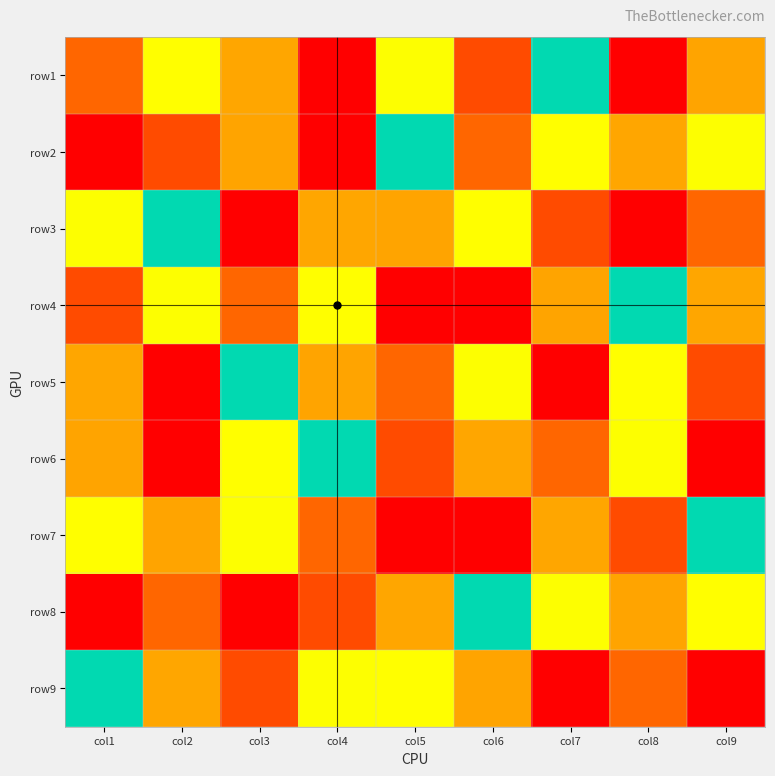

Reading left to right, transcribe all the data shown in this chart.

row1: col1=2	col2=6	col3=3	col4=1	col5=4	col6=8	col7=5	col8=9	col9=7
row2: col1=1	col2=8	col3=7	col4=9	col5=5	col6=2	col7=6	col8=3	col9=4
row3: col1=4	col2=5	col3=9	col4=3	col5=7	col6=6	col7=8	col8=1	col9=2
row4: col1=8	col2=4	col3=2	col4=6	col5=1	col6=9	col7=7	col8=5	col9=3
row5: col1=3	col2=9	col3=5	col4=7	col5=2	col6=4	col7=1	col8=6	col9=8
row6: col1=7	col2=1	col3=6	col4=5	col5=8	col6=3	col7=2	col8=4	col9=9
row7: col1=6	col2=7	col3=4	col4=2	col5=9	col6=1	col7=3	col8=8	col9=5
row8: col1=9	col2=2	col3=1	col4=8	col5=3	col6=5	col7=4	col8=7	col9=6
row9: col1=5	col2=3	col3=8	col4=4	col5=6	col6=7	col7=9	col8=2	col9=1